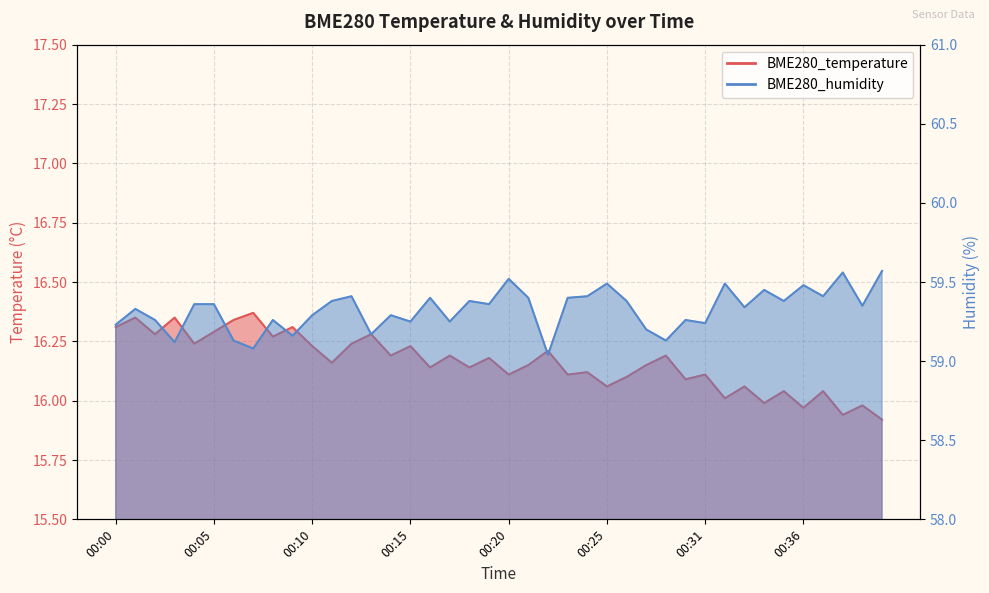

How many interior local peaks does the BME280_humidity series have?

13